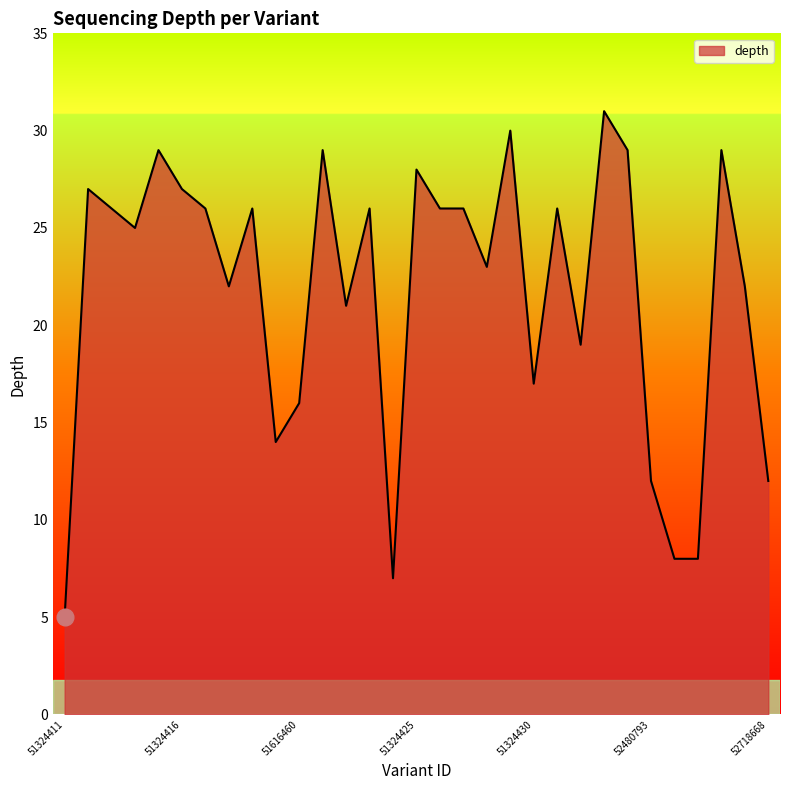

What is the smallest value displayed?

5